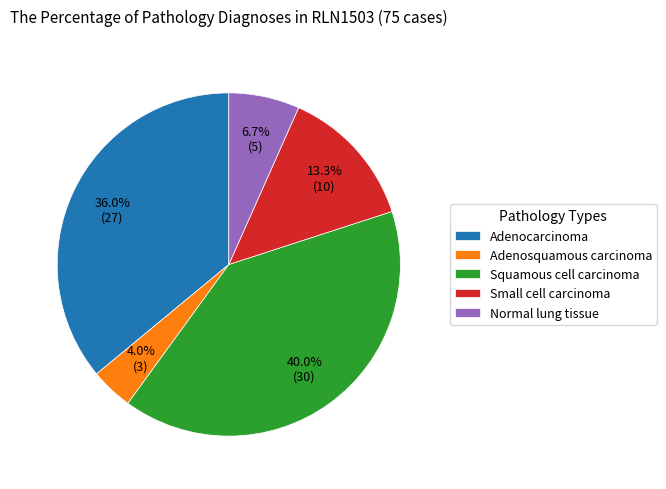

To the nearest percent, what is the average slice percentage?

20%